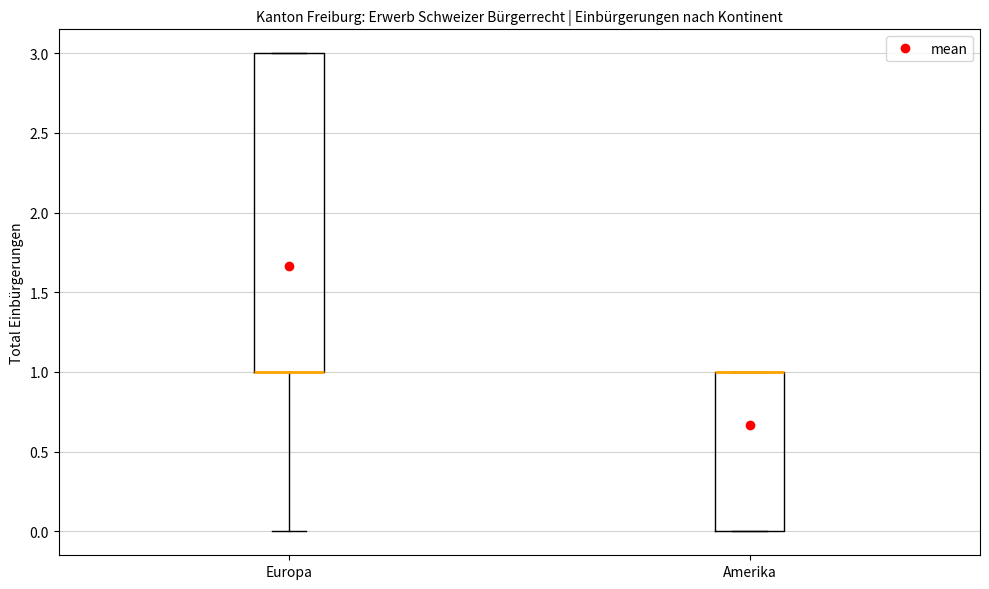

Which box is the tallest, from its lower edge to its upper edge?

Europa